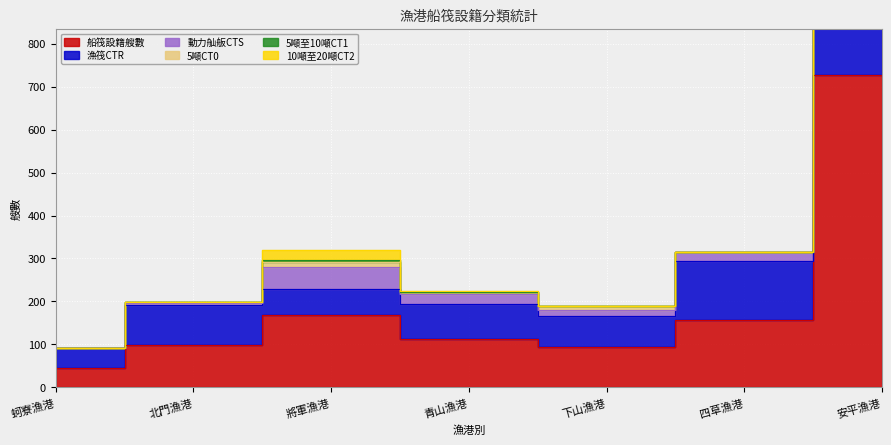

How many data points in 漁筏CTR are above 195?

3